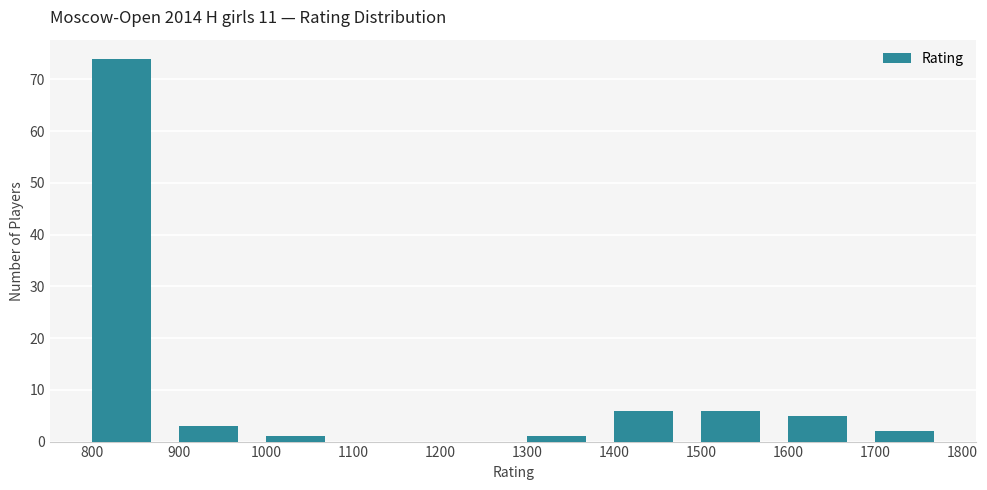

Over which range of the x-axis is the bar tallest?

800 to 900